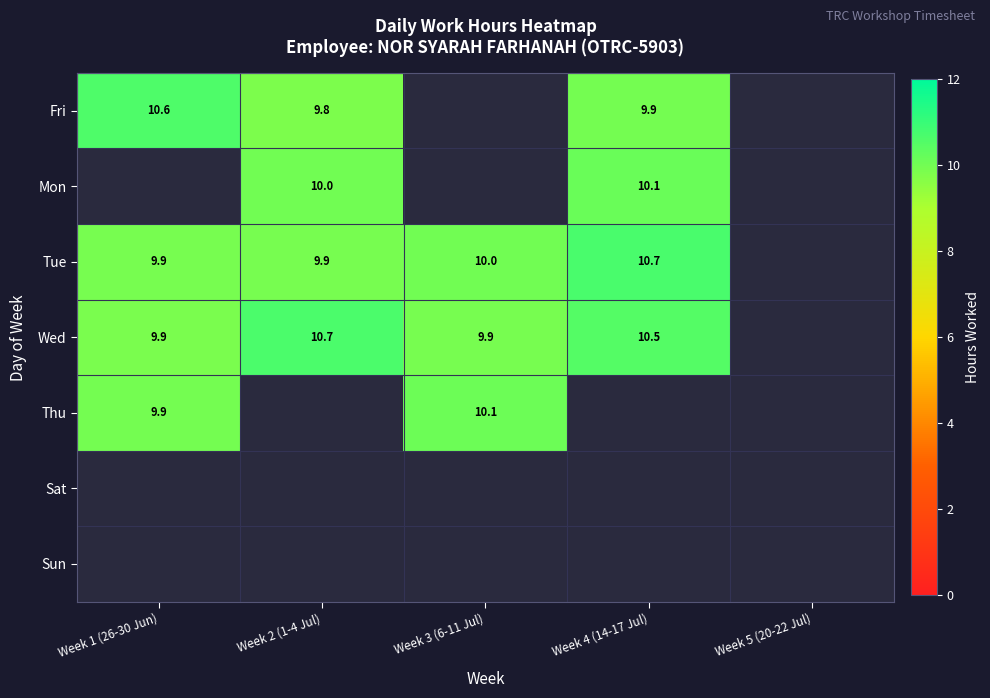

The value of Wed at Week 3 (6-11 Jul) is 17.0. True or false?

False